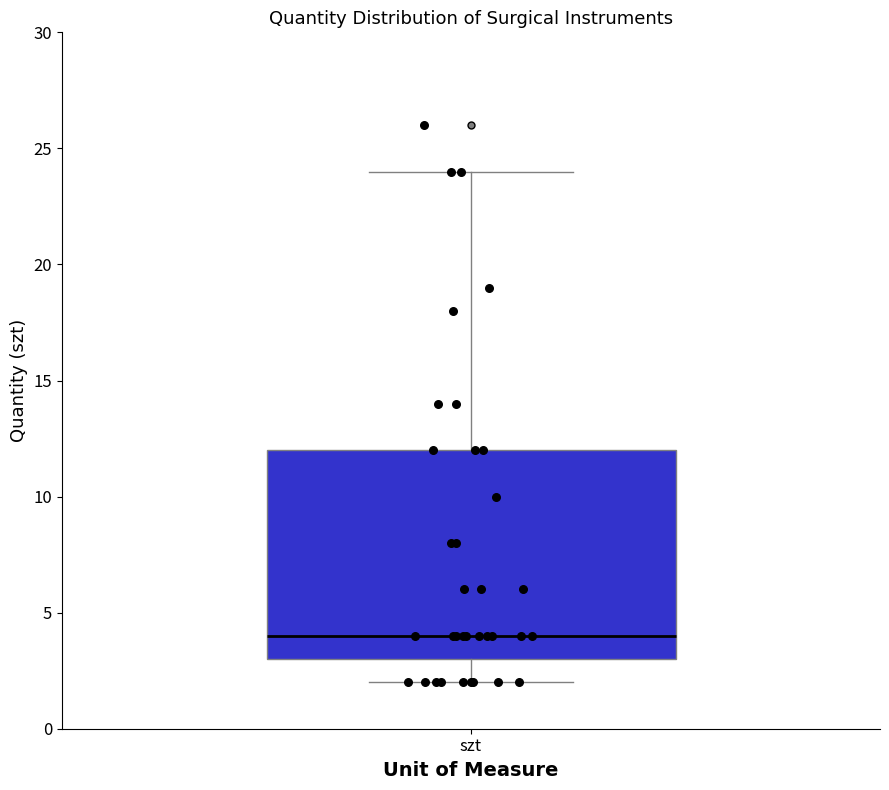

Transcribe this box plot: give where the median line is, the range the box spans, and where the two whiskers end, as read against the y-axis. The values are not printed on the chart, so give them approximately, as read against the axis.

median 4, box 3 to 12, whiskers 2 to 24